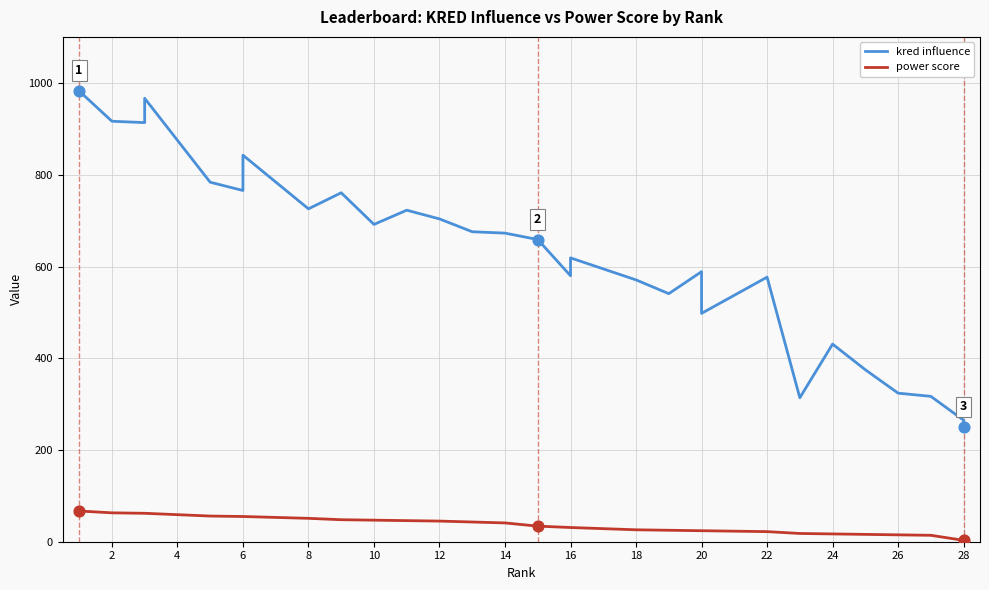

Which series reaches the minimum Y coordinate?

power score